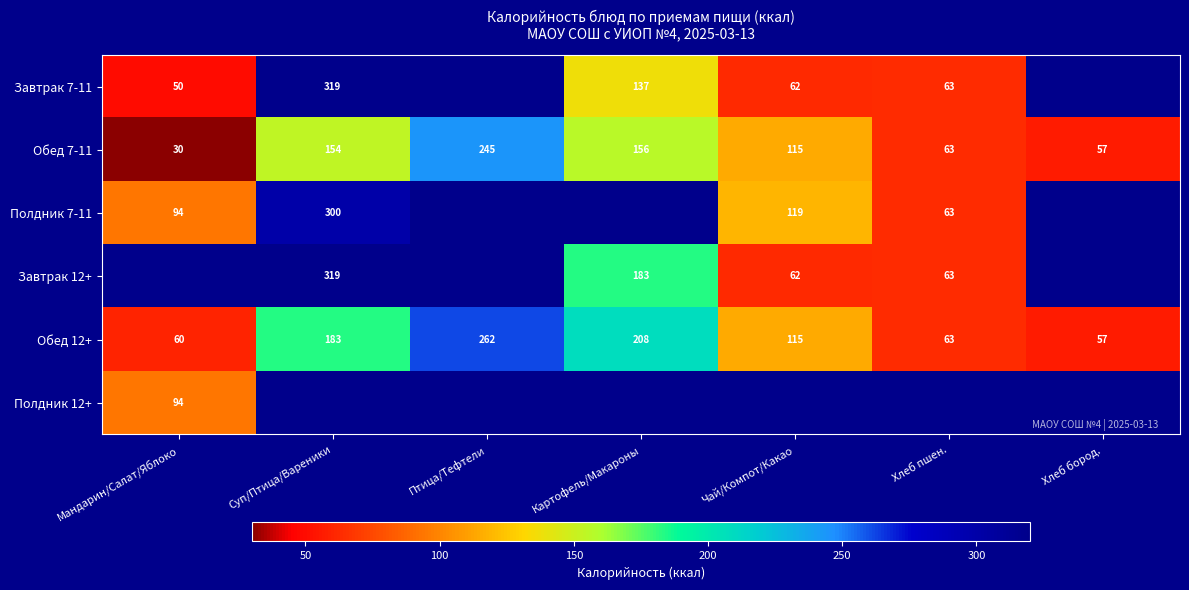

The value of Завтрак 7-11 at Суп/Птица/Вареники is 424.8. True or false?

False